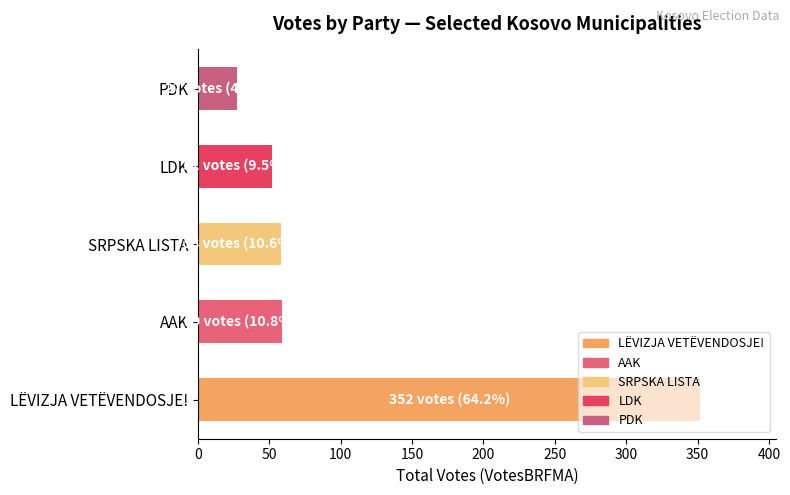

What is the maximum value shown in the chart?

352